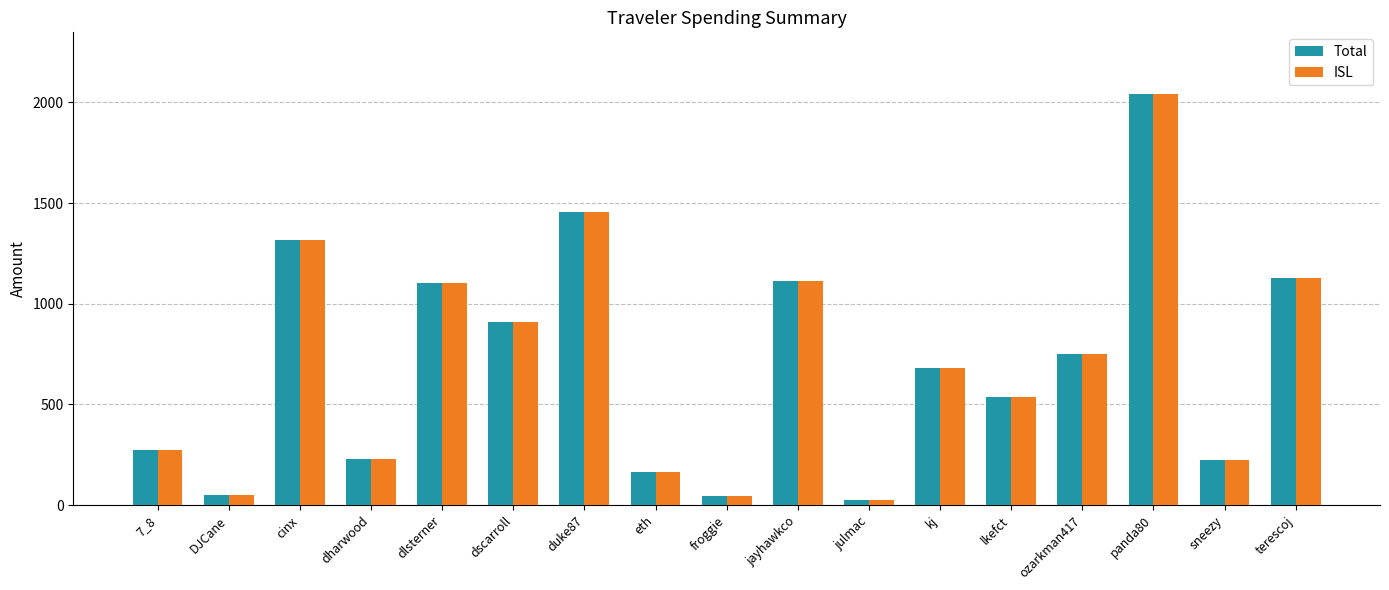

At which category is the sum across all series the highest?

panda80